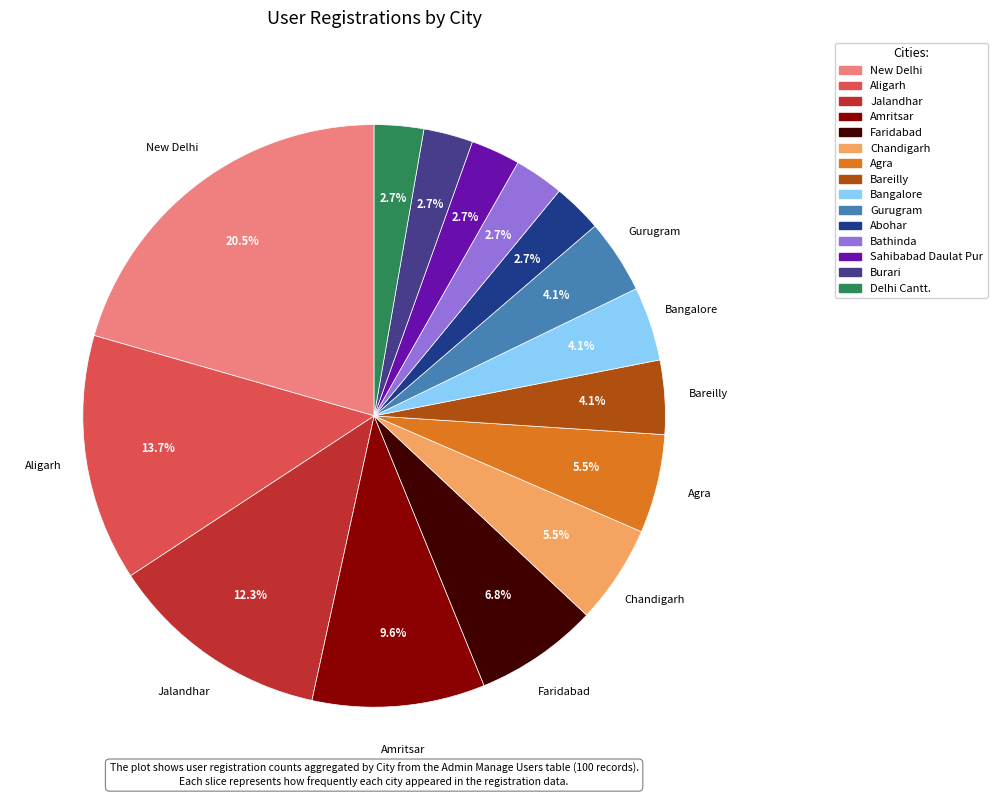

Is it true that Bathinda is 3% of the pie?

True